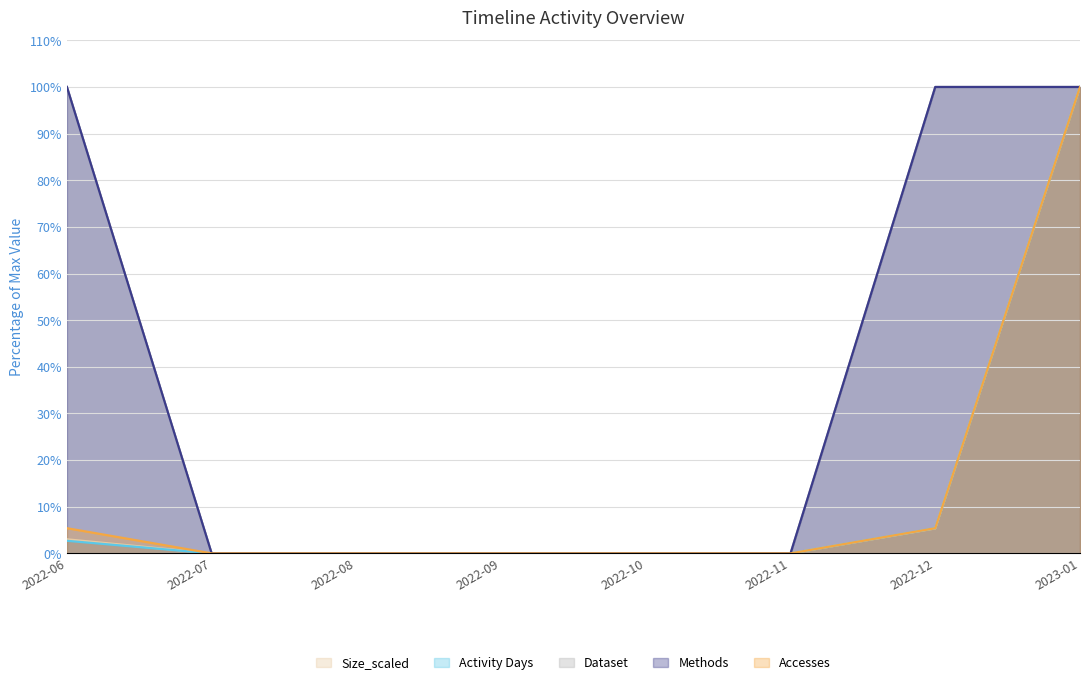

Rank the categories by Accesses value from lowest to highest.

2022-07, 2022-08, 2022-09, 2022-10, 2022-11, 2022-06, 2022-12, 2023-01